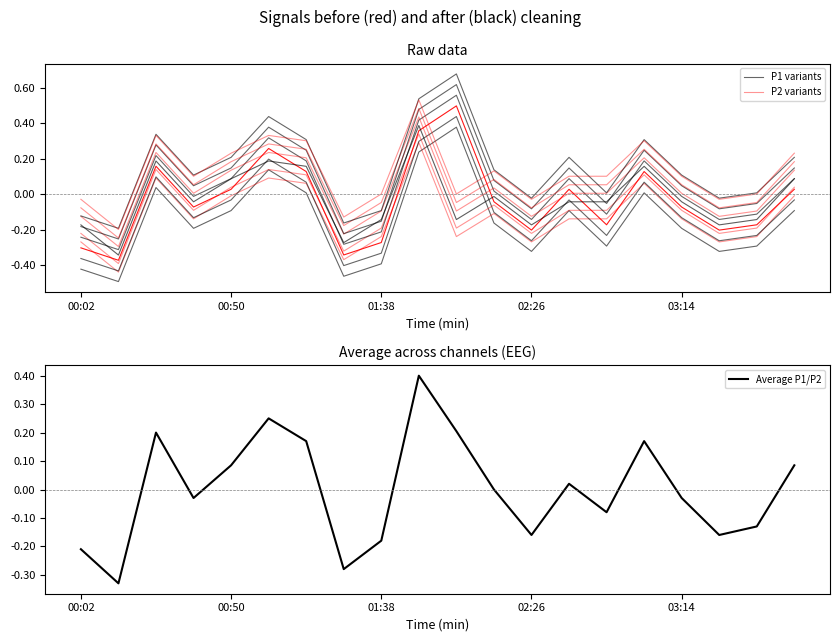

What is the average value of the P2 variants series?

-0.1